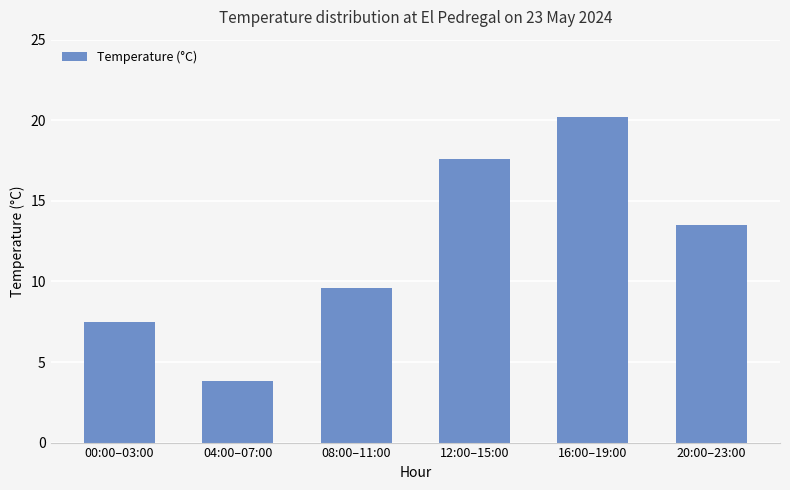

The value at 16:00–19:00 is 20.2. True or false?

True